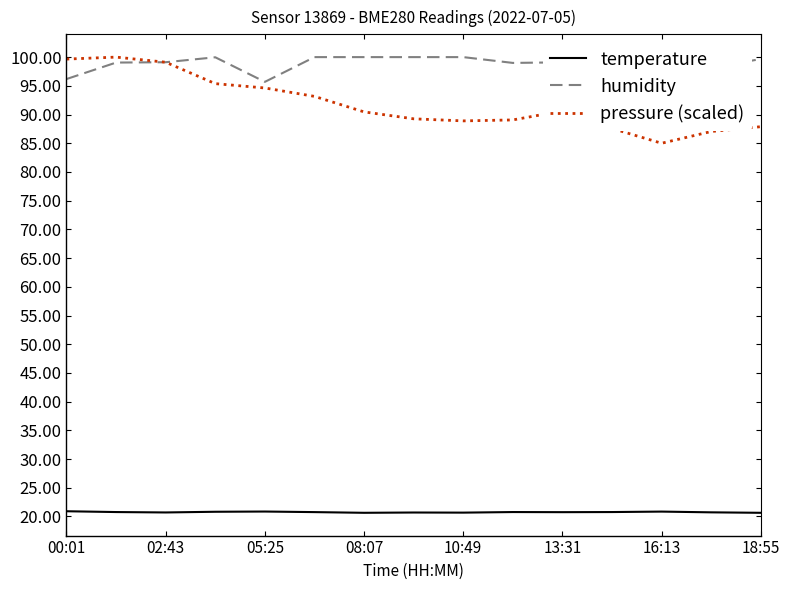

True or false: pressure (scaled) and temperature cross at least once.

False